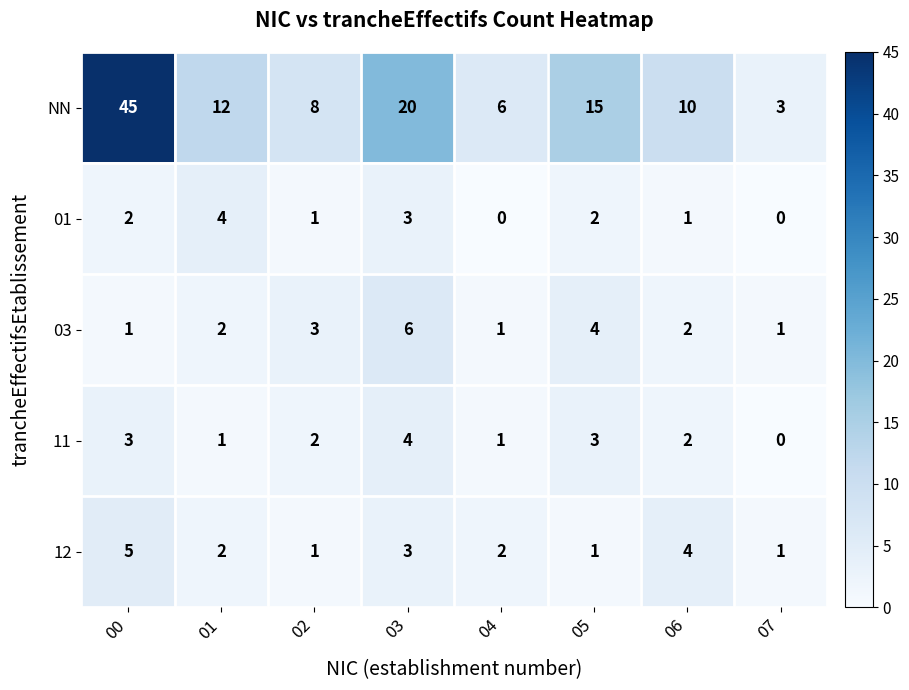

What is the total value across all series at 06?

19